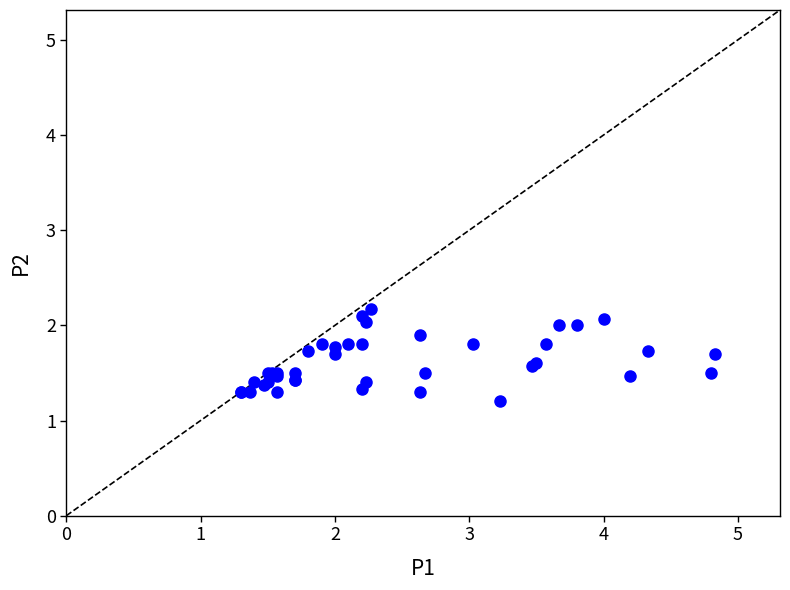

What Y value in the scatter plot is closest to 1?

1.2